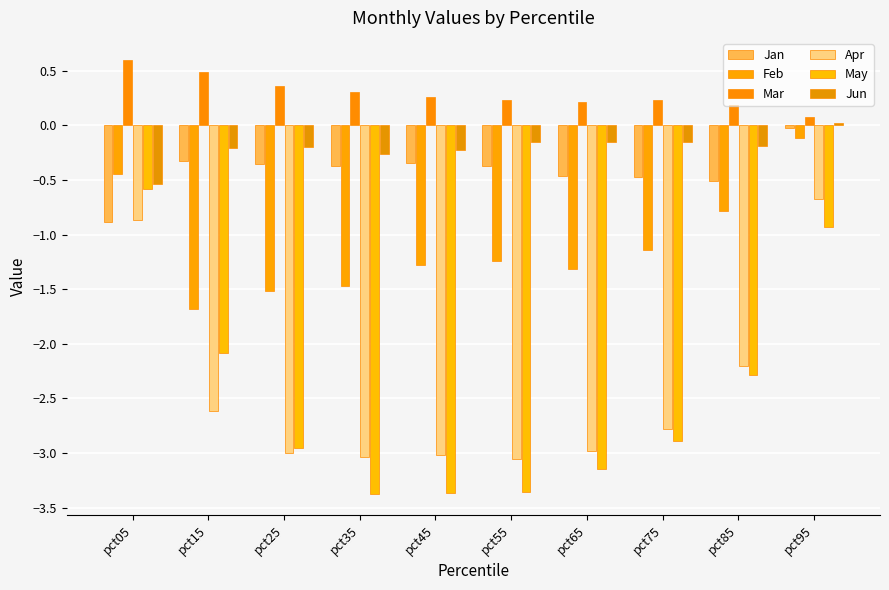

How many bars are there in each group?

6